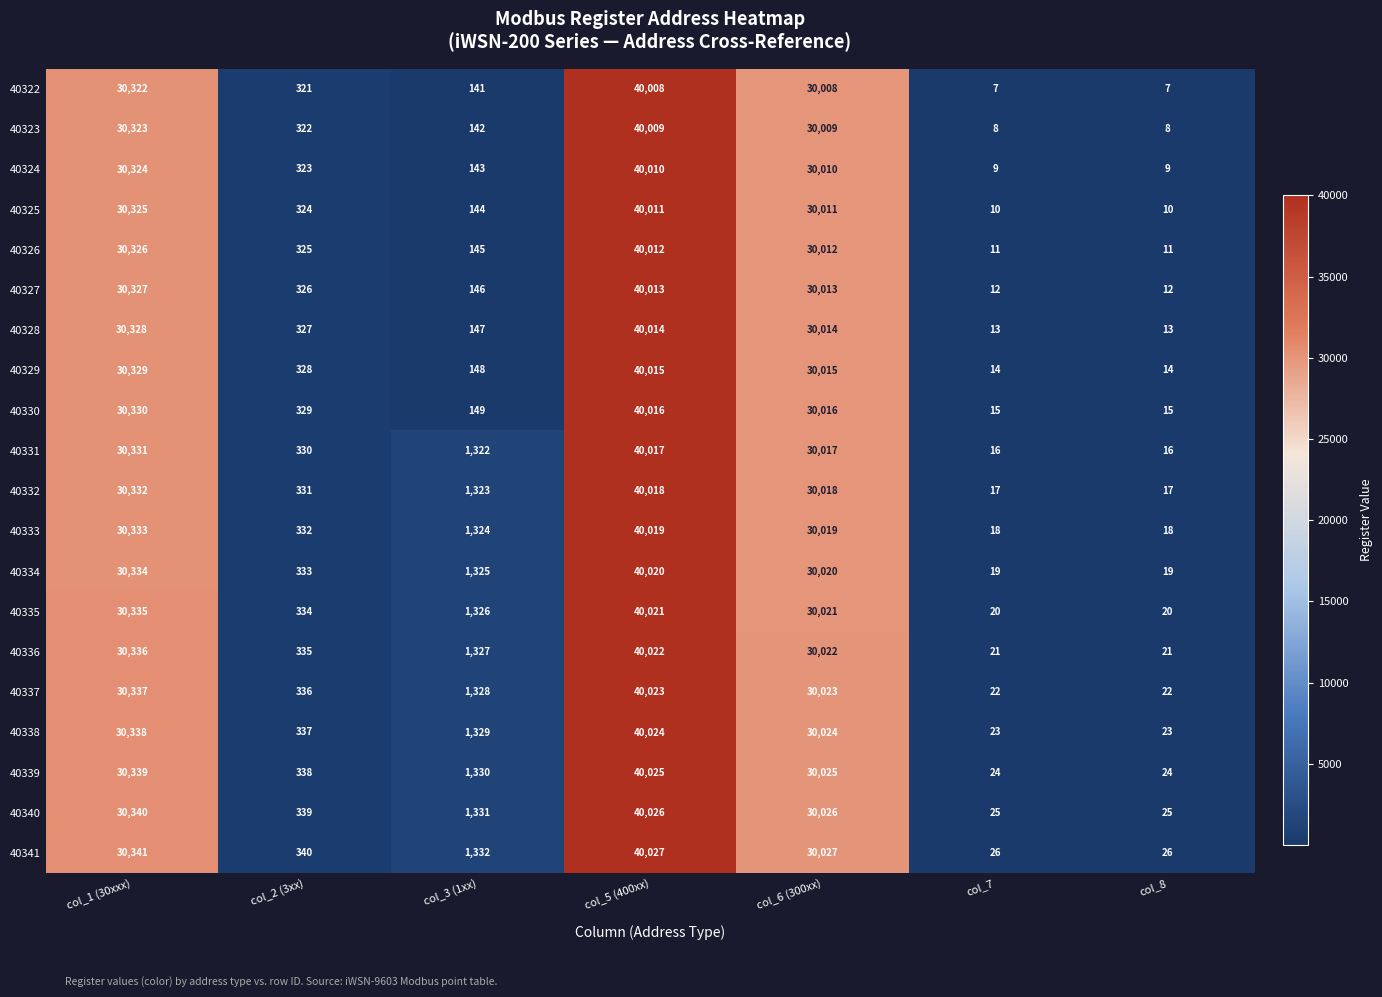

Which label corresponds to the largest value in the chart?

col_5 (400xx)